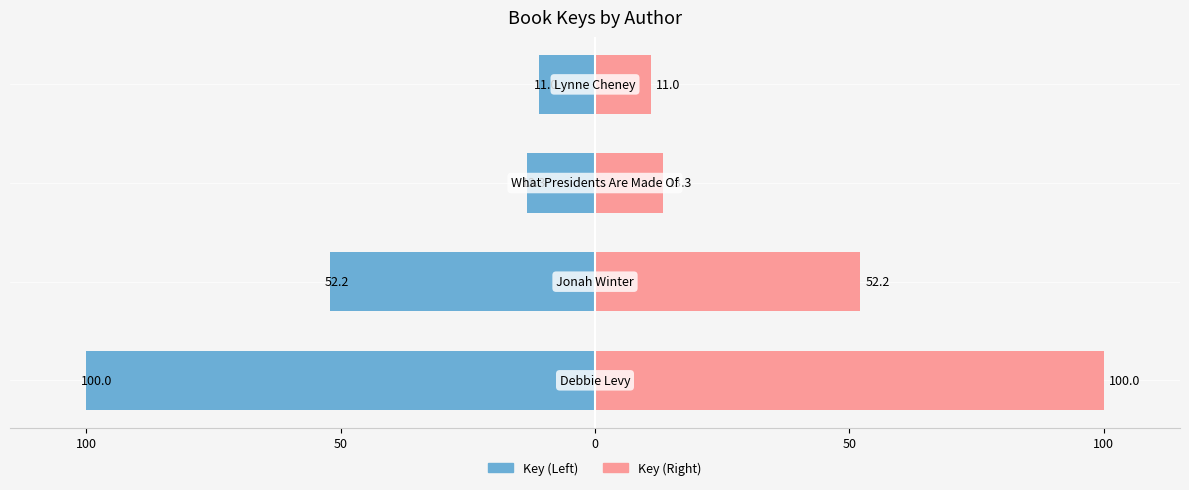

The value of Key (Right) at 50 is 52.2. True or false?

True